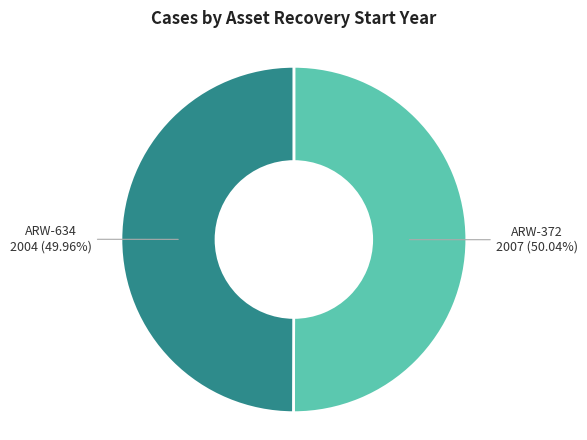

Is there a majority slice in this chart?

Yes